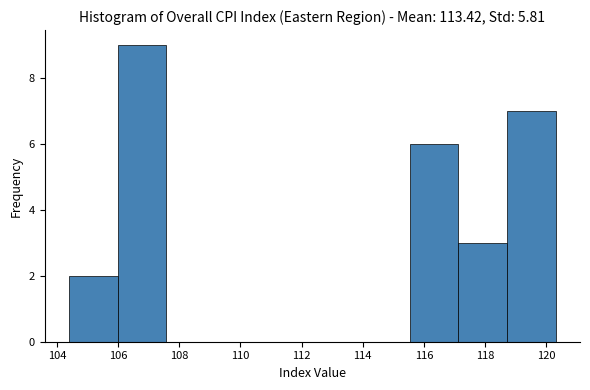

Reading left to right, list every bar in this chart as the range it spans on the x-axis followed by its height. Neither the bar edges nor the heights are printed on the chart, so give them approximately, as read against the axes.

104.4 to 106.0: 2
106.0 to 107.6: 9
107.6 to 109.2: 0
109.2 to 110.8: 0
110.8 to 112.4: 0
112.4 to 114.0: 0
114.0 to 115.6: 0
115.6 to 117.2: 6
117.2 to 118.8: 3
118.8 to 120.4: 7